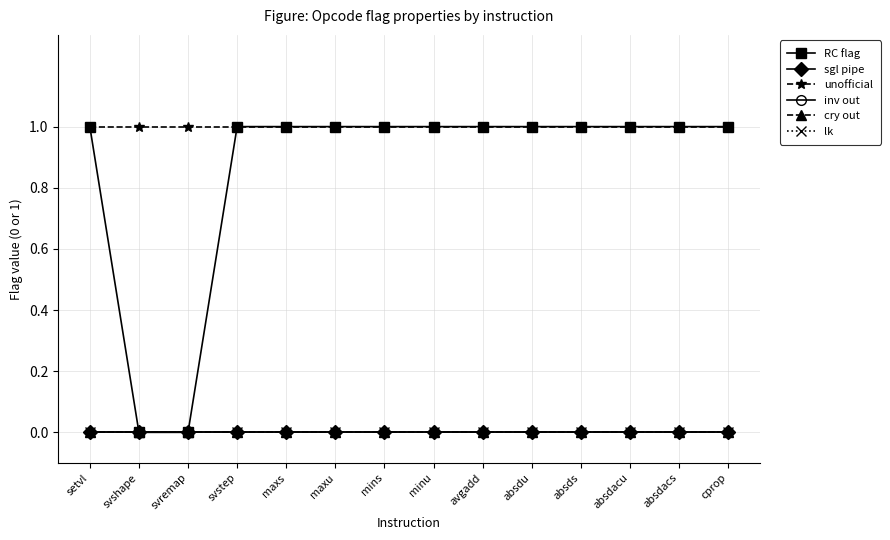

Which series has the largest total across all categories?

unofficial